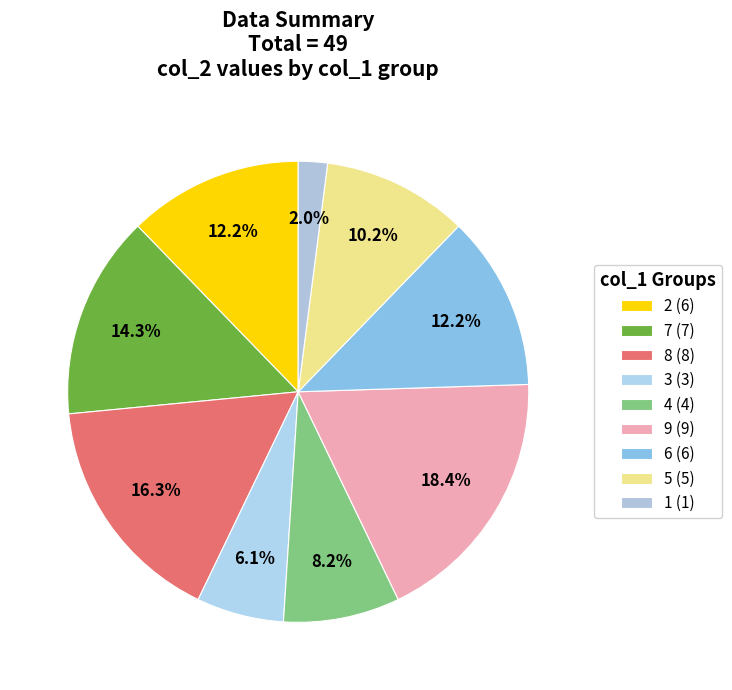

Count the number of slices in the pie.

9